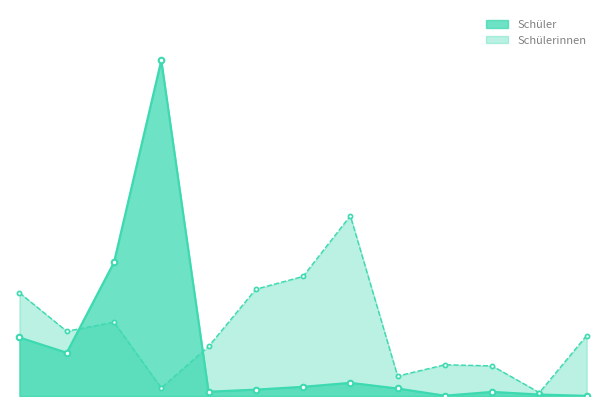

Which series has the largest range (max minus min)?

Schüler